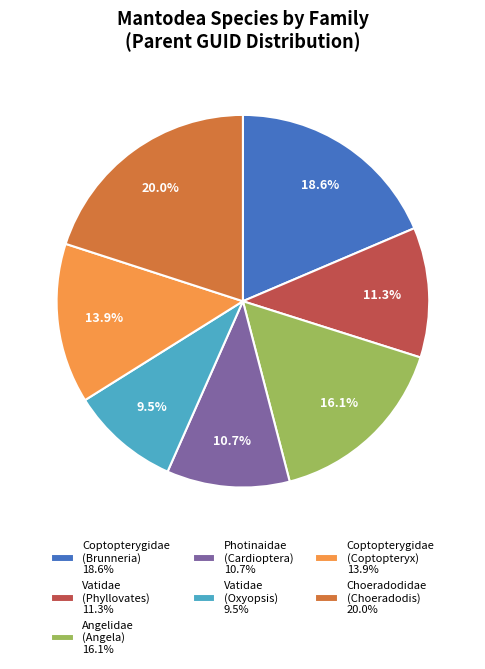

Count the number of slices in the pie.

7